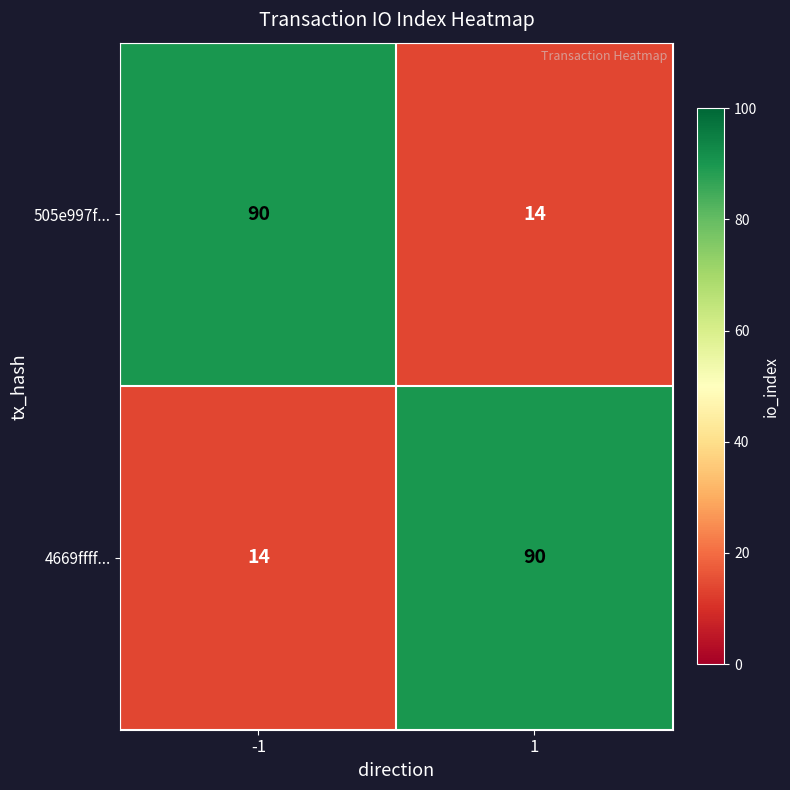

Read the 4669ffff... value at -1.

14